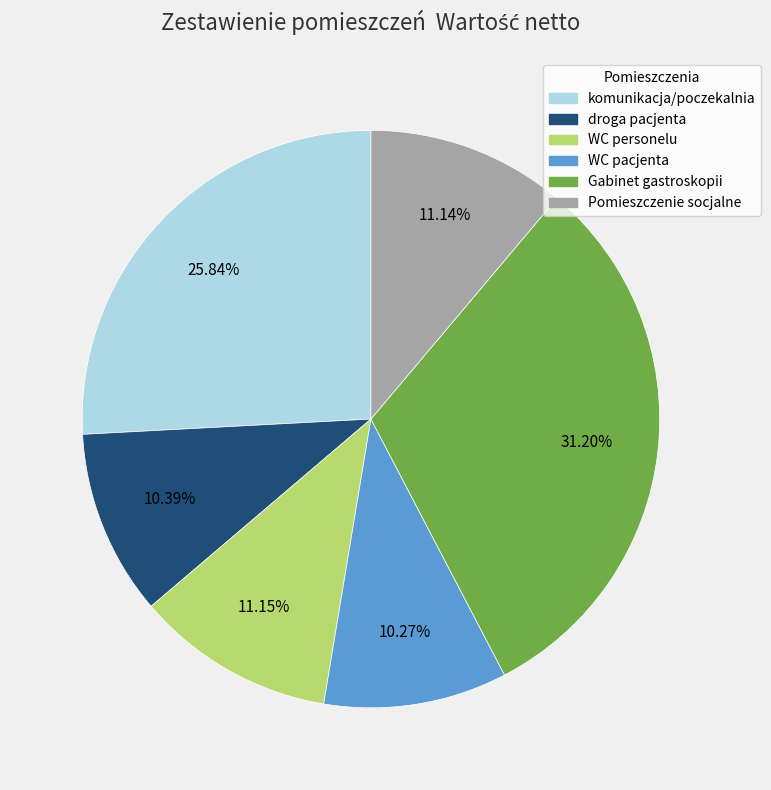

To the nearest percent, what portion does Gabinet gastroskopii represent?

31%